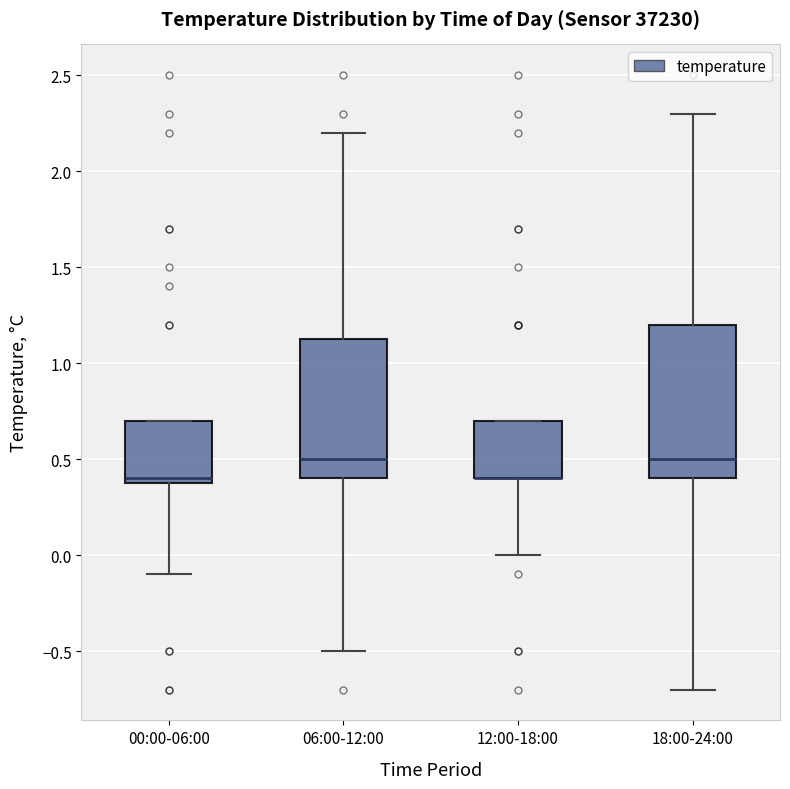

Reading left to right, transcribe this box plot: for each box, give where its median line is, the range the box spans, and where its two whiskers end, as read against the y-axis. The values are not printed on the chart, so give them approximately, as read against the axis.

00:00-06:00: median 0.40 (just above the box's lower edge), box 0.40 to 0.70, whiskers -0.10 to 0.70
06:00-12:00: median 0.50, box 0.40 to 1.15, whiskers -0.50 to 2.20
12:00-18:00: median 0.40 (drawn on the box's lower edge), box 0.40 to 0.70, whiskers 0.00 to 0.70
18:00-24:00: median 0.50, box 0.40 to 1.20, whiskers -0.70 to 2.30